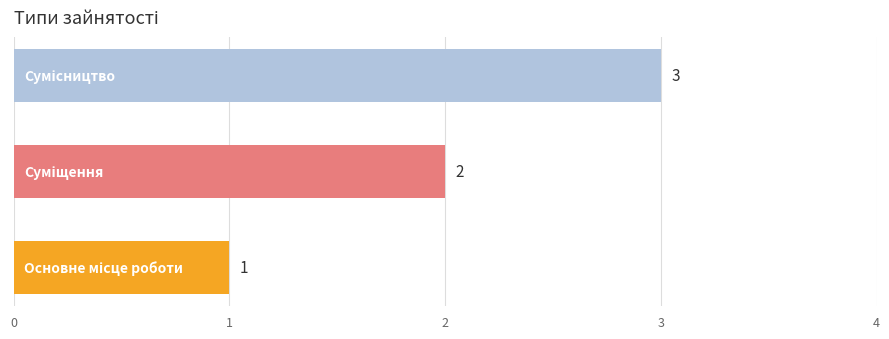

What is the sum of all values?

6